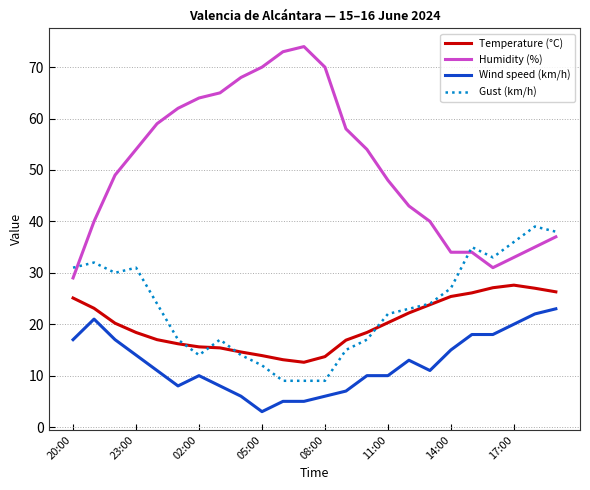

Rank the series by their maximum value, from highest to lowest.

Humidity (%), Gust (km/h), Temperature (°C), Wind speed (km/h)